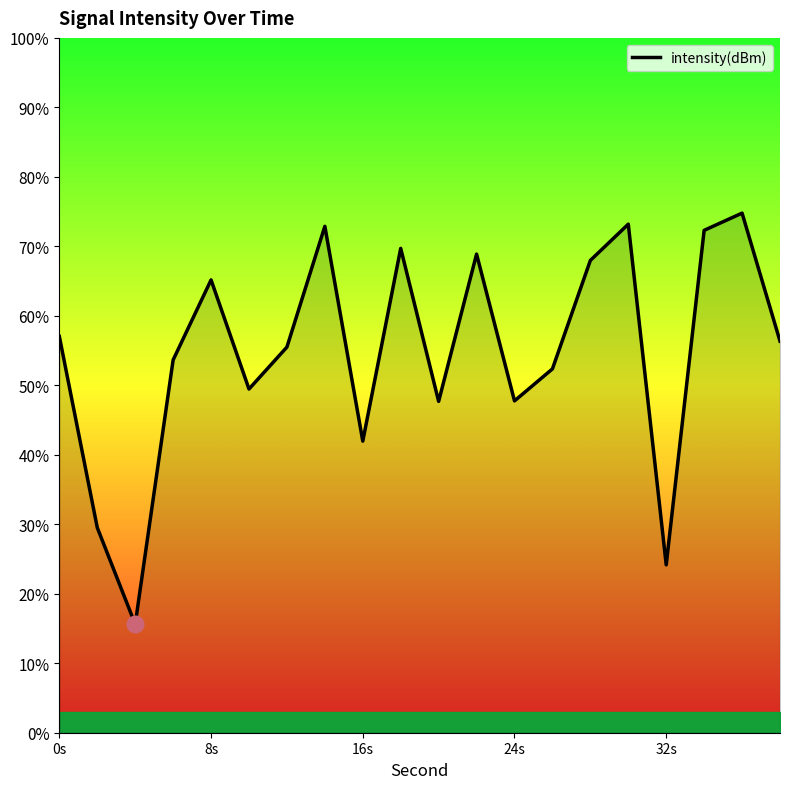

What is the difference between the maximum and minimum values?

59.2